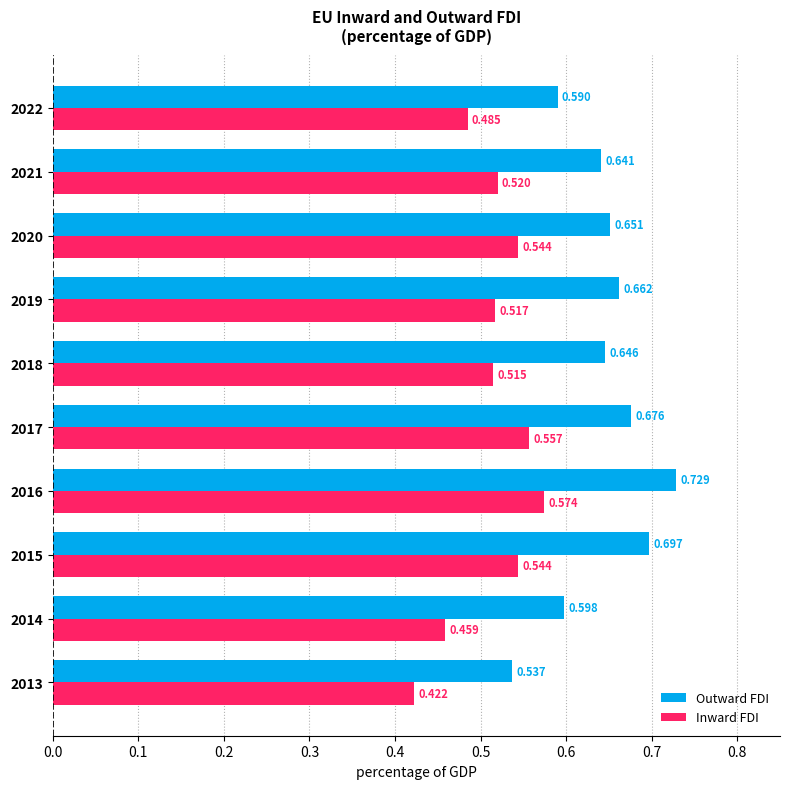

Which series has the widest spread of values?

Outward FDI